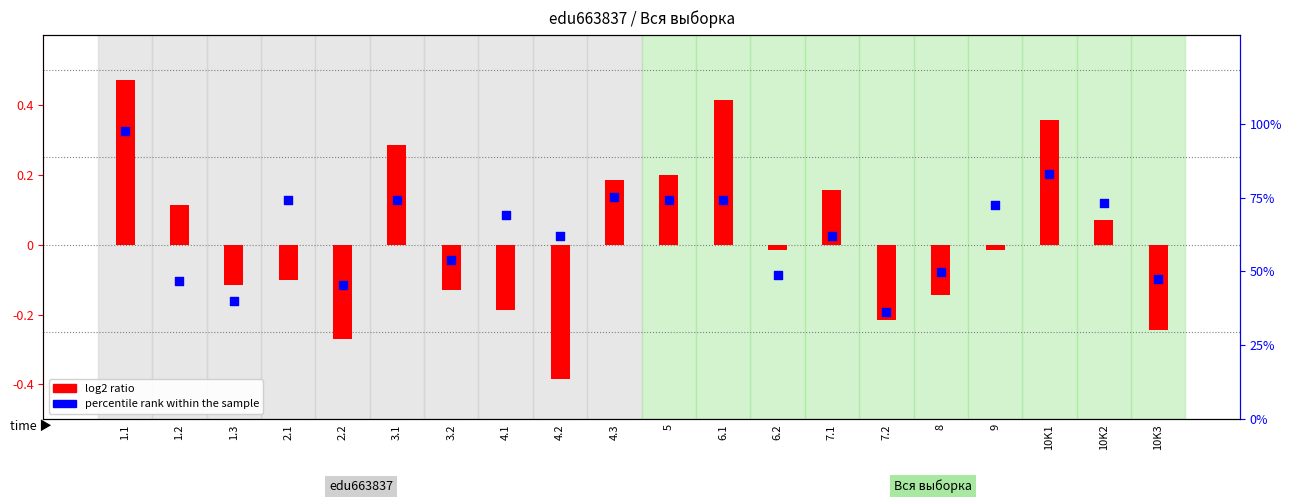

What is the total value across all series at 4.2?

23.3